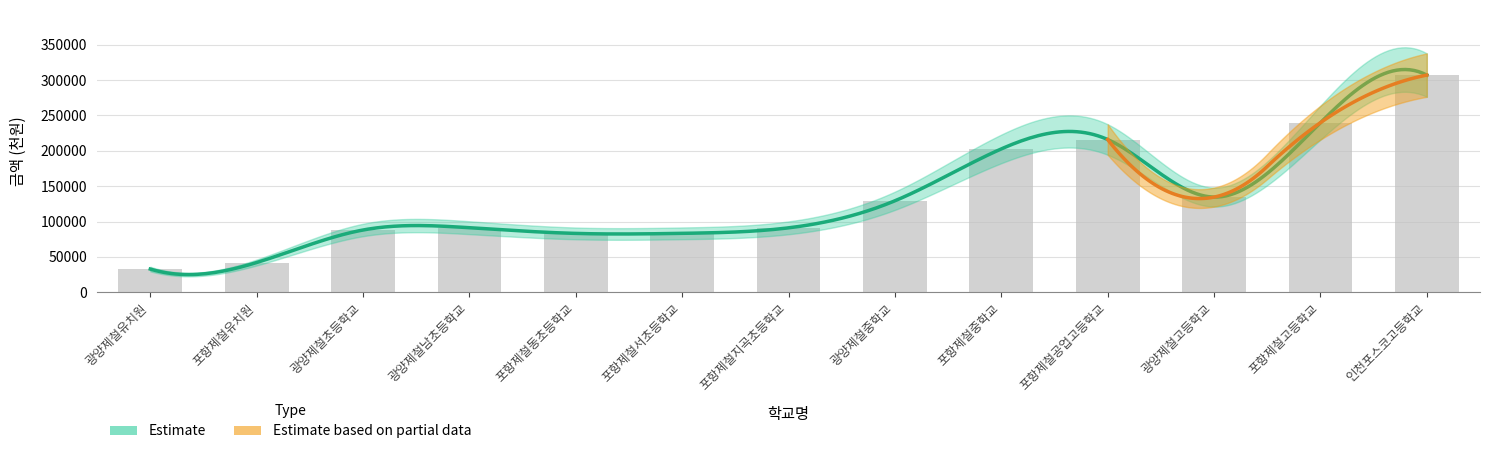

Reading left to right, what are all the values shown in this chart?

광양제철유치원=32742	포항제철유치원=42004	광양제철초등학교=88008	광양제철남초등학교=91216	포항제철동초등학교=83168	포항제철서초등학교=83258	포항제철지곡초등학교=91050	광양제철중학교=129324	포항제철중학교=202689	포항제철공업고등학교=215958	광양제철고등학교=134518	포항제철고등학교=239798	인천포스코고등학교=307087